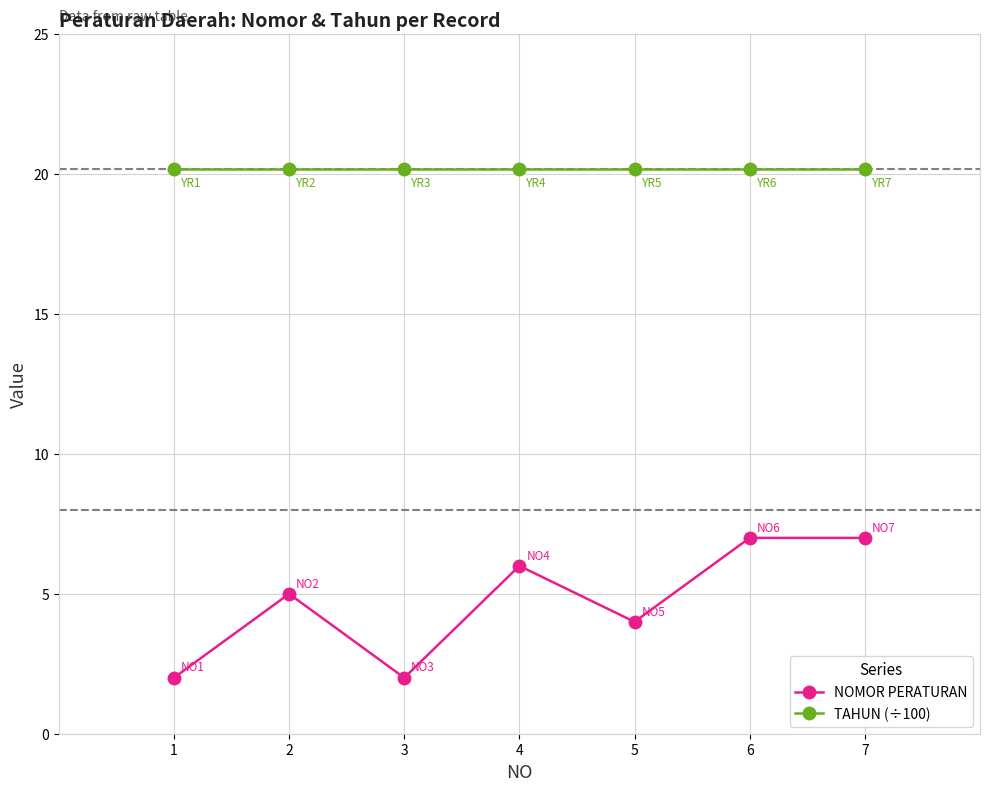

The value of NOMOR PERATURAN at 6 is 7.0. True or false?

True